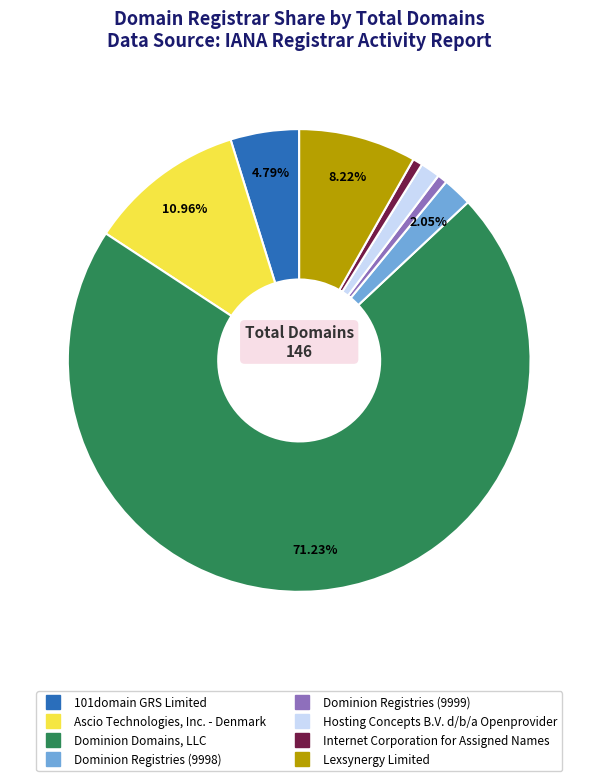

What is the ratio of the value at Hosting Concepts B.V. d/b/a Openprovider to the value at Internet Corporation for Assigned Names?

2.0